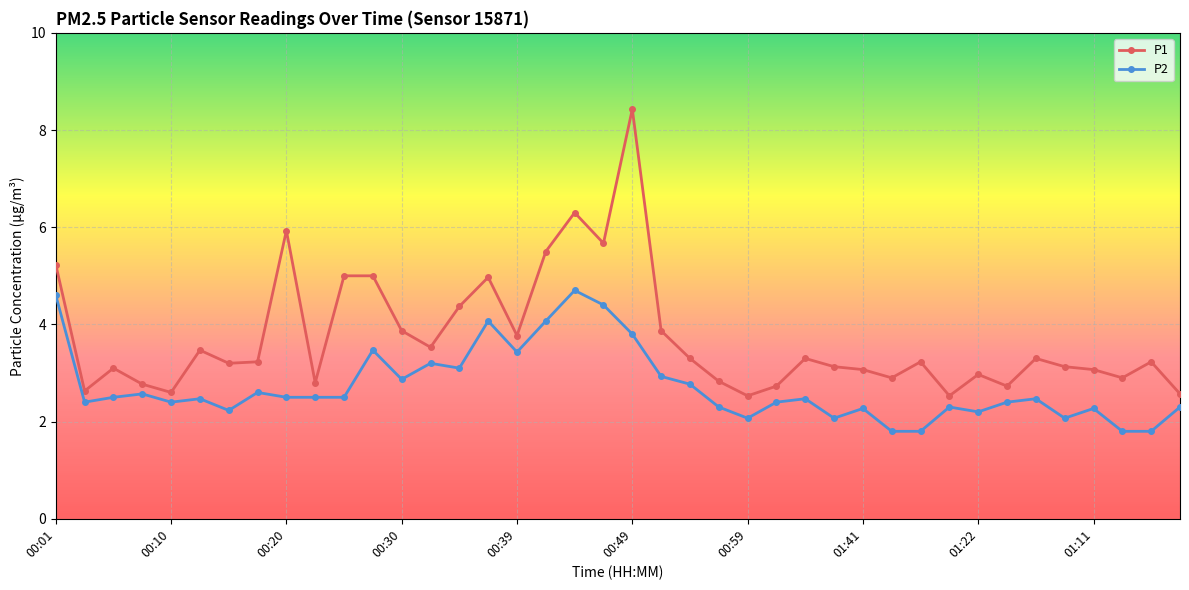

Which series has the largest range (max minus min)?

P1